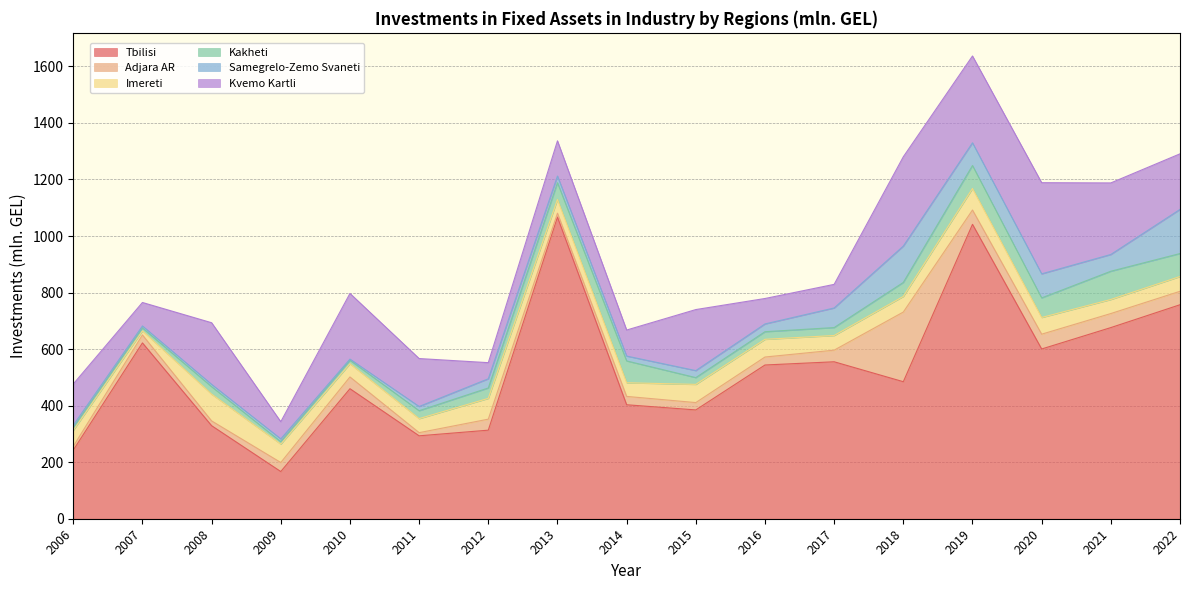

The value of Adjara AR at 2021 is 14.6. True or false?

False